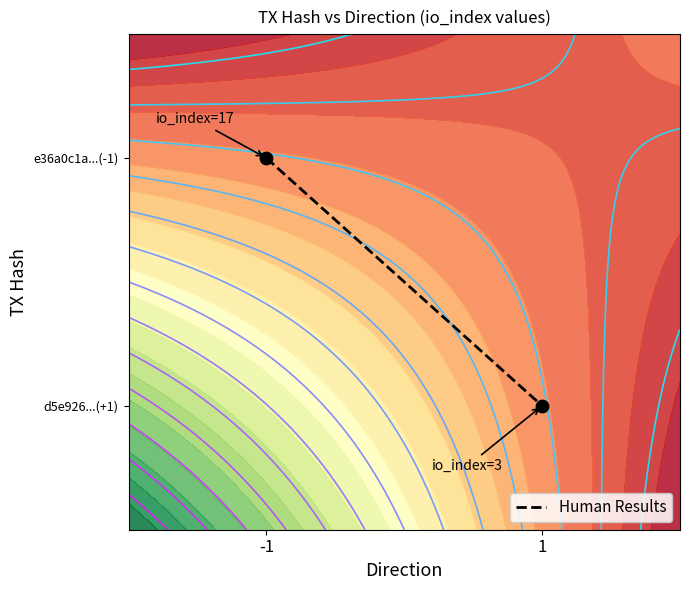

What is the minimum value shown in the chart?

0.2